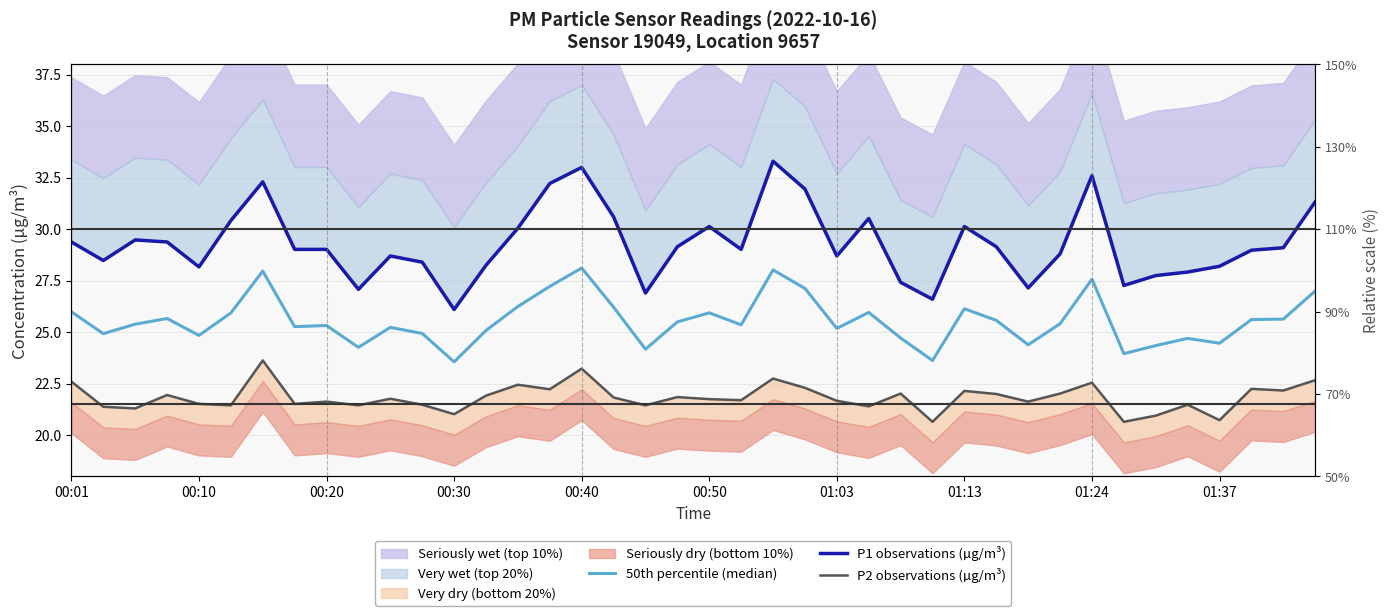

Does the chart have visible grid lines?

Yes